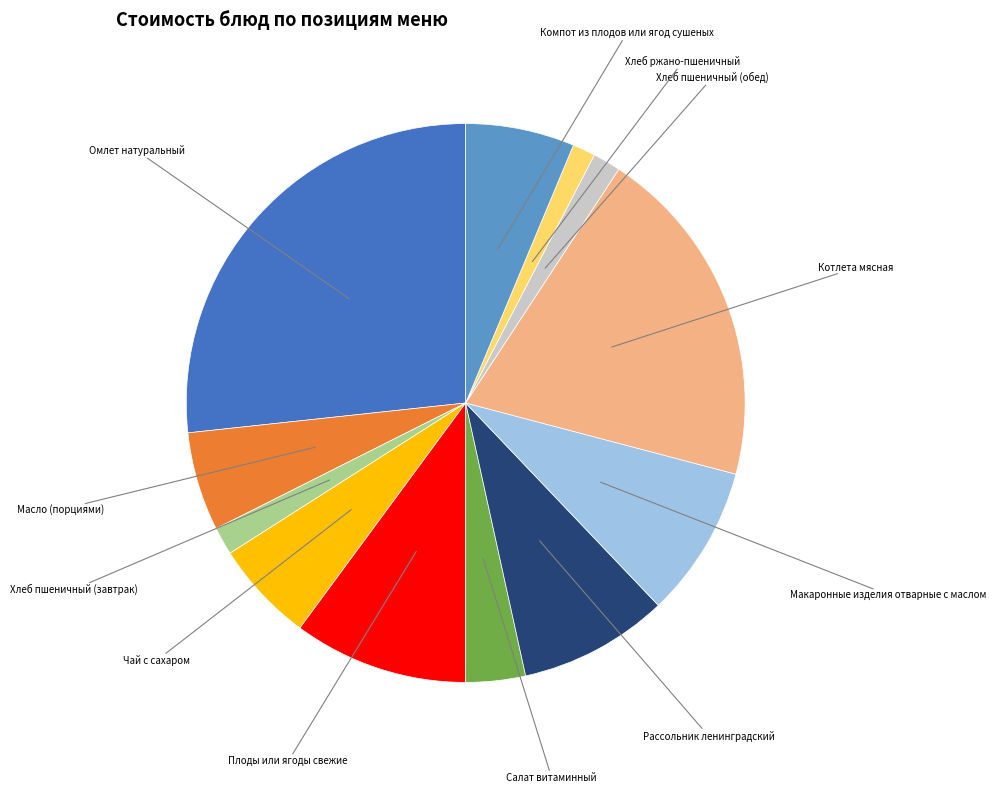

The Масло (порциями) slice represents 1% of the pie. True or false?

False